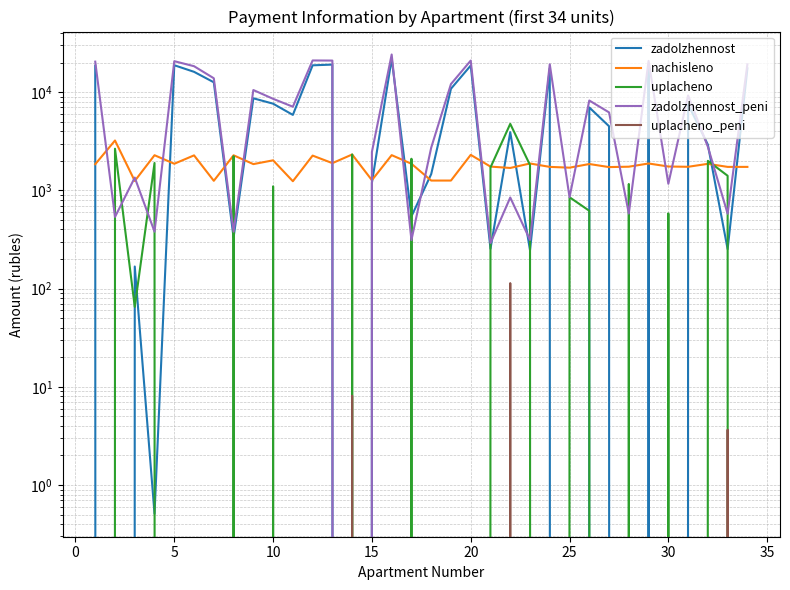

What is the difference between the zadolzhennost_peni values at 15 and 35?

10165.8